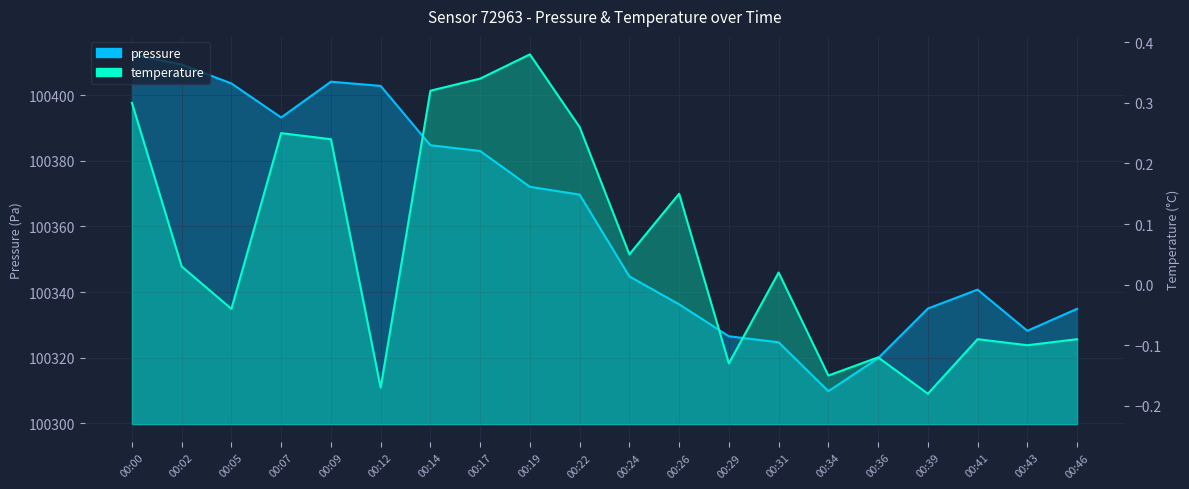

Rank the categories by temperature value from lowest to highest.

00:39, 00:12, 00:34, 00:29, 00:36, 00:43, 00:41, 00:46, 00:05, 00:31, 00:02, 00:24, 00:26, 00:09, 00:07, 00:22, 00:00, 00:14, 00:17, 00:19